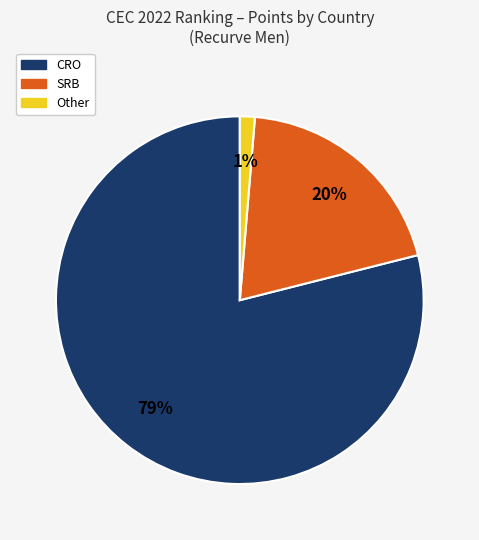

Is there a majority slice in this chart?

Yes